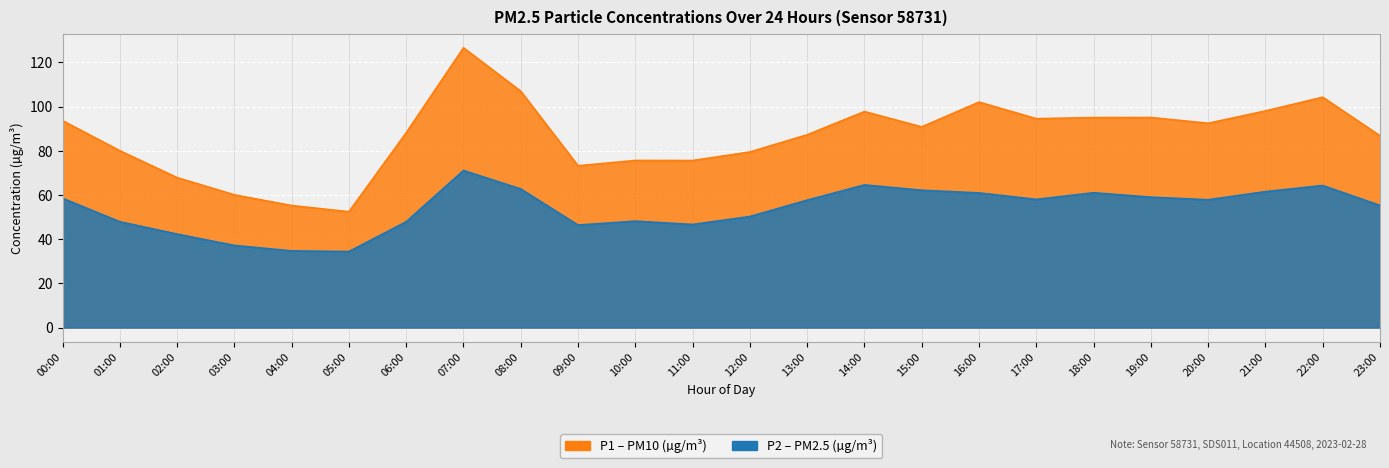

The value of P1 at 18:00 is 38.2. True or false?

False